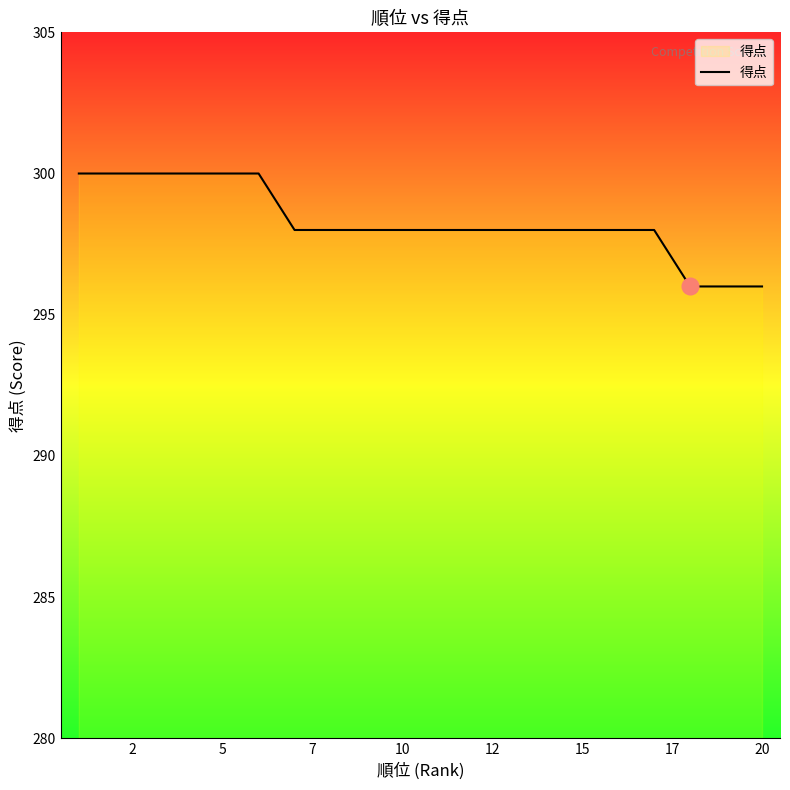

What is the difference between the maximum and minimum values?

4